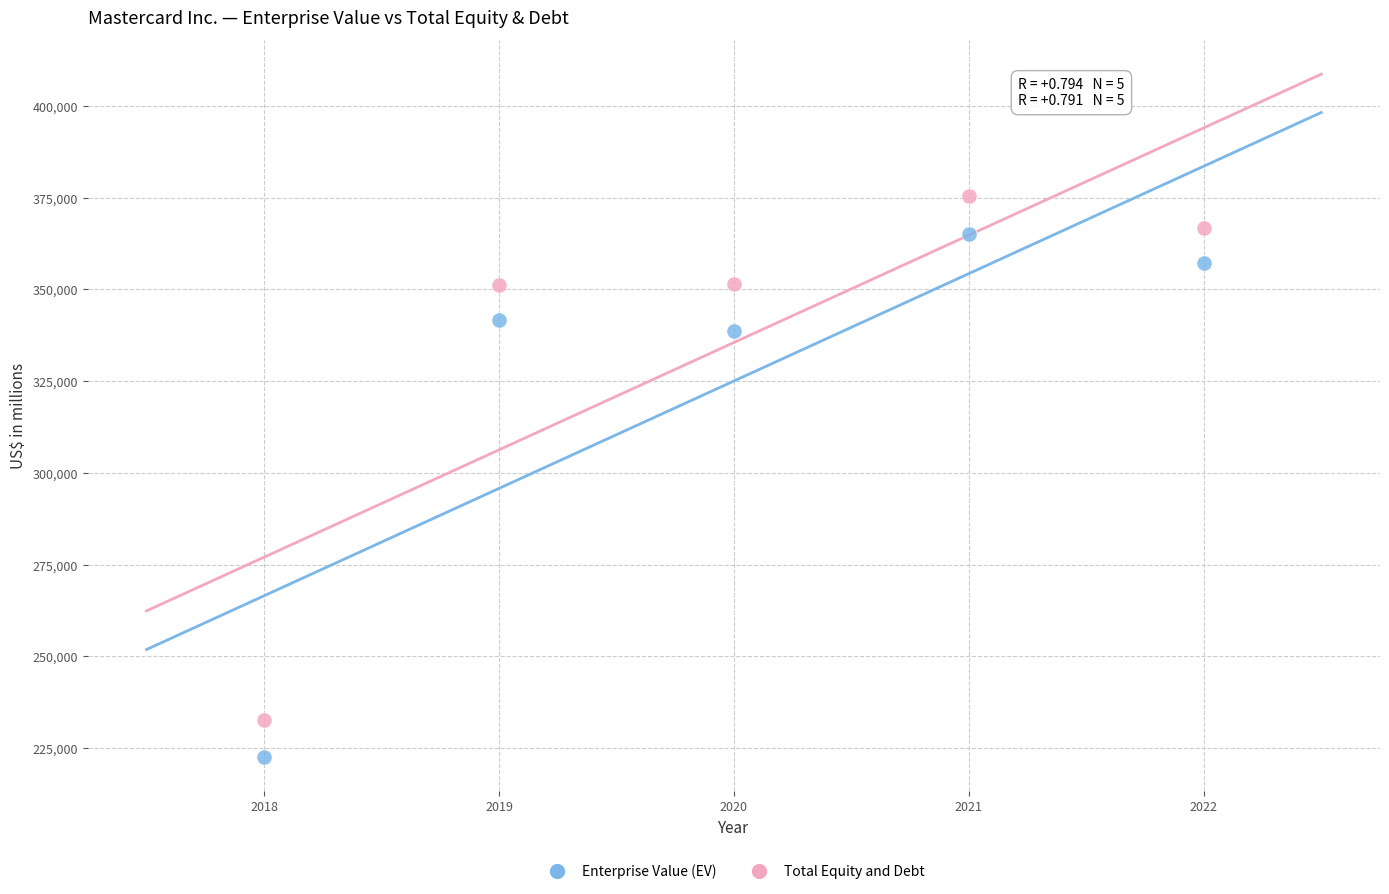

What is the X range (max minus min) for the scatter plot?

4